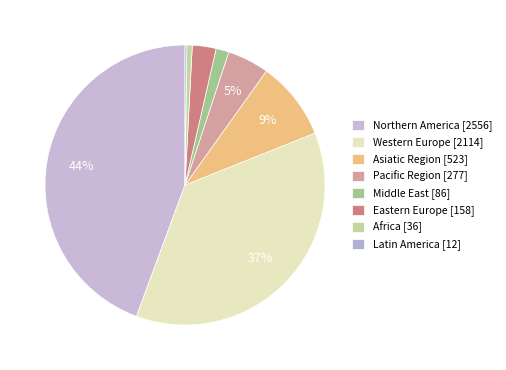

Between Asiatic Region and Latin America, which is larger?

Asiatic Region